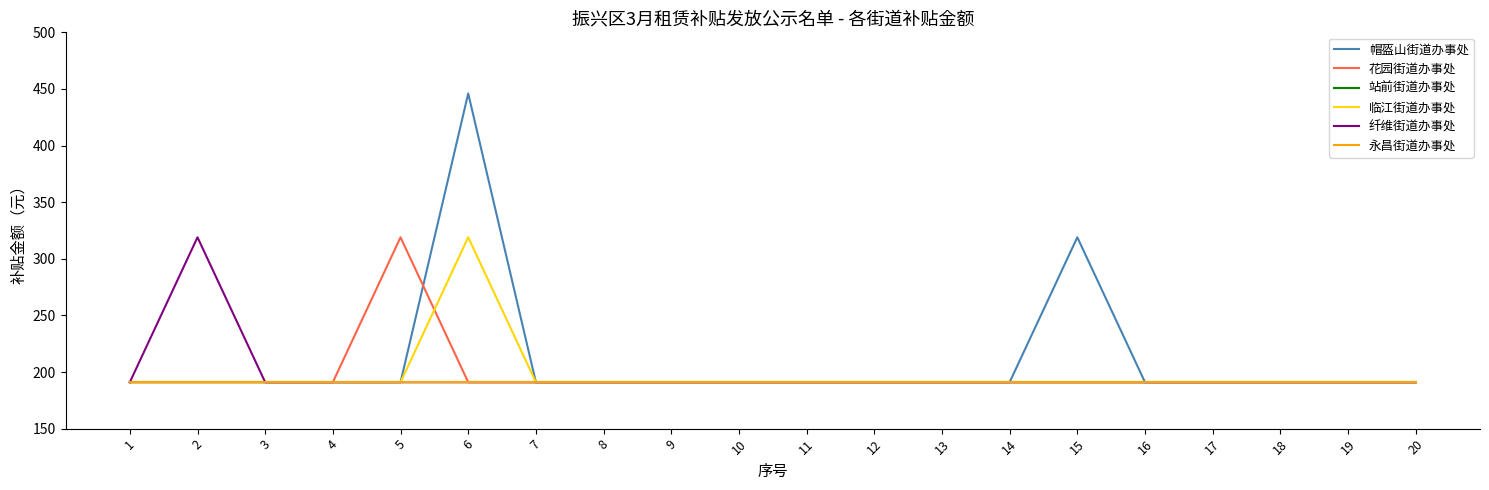

Is this an area chart (filled region under the line)?

No